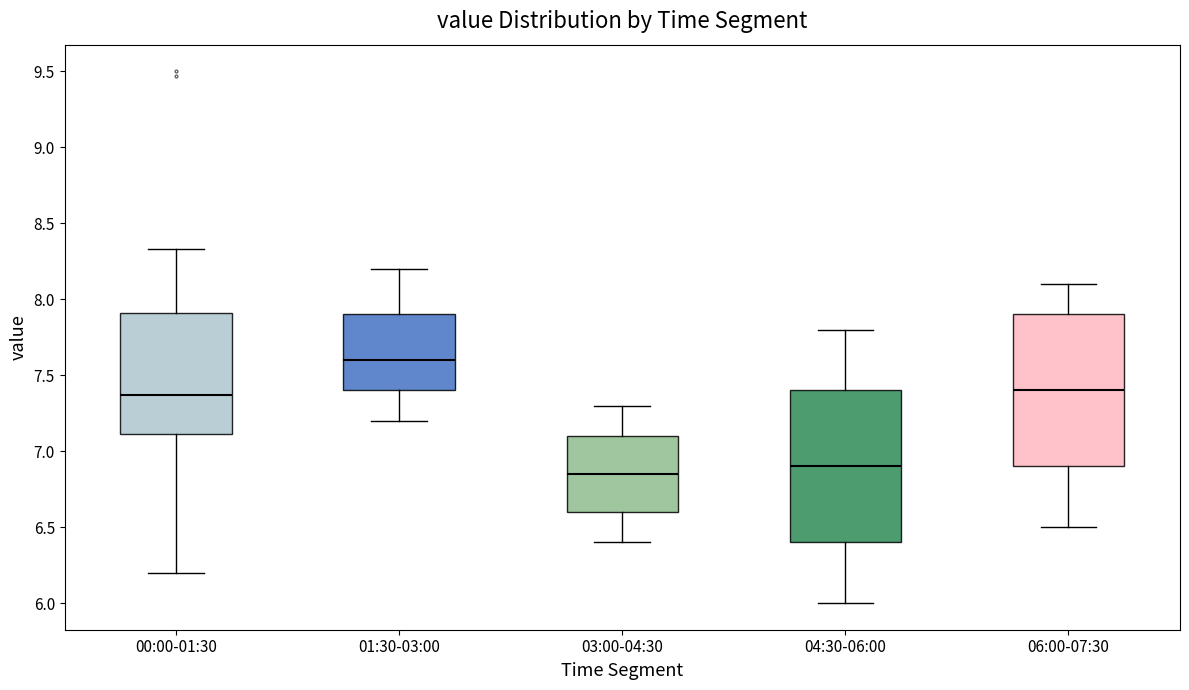

Reading left to right, read every box against the y-axis: the position of its median line, the range the box covers, and the ends of its whiskers. The values are not printed on the chart, so give them approximately, as read against the axis.

00:00-01:30: median 7.35, box 7.10 to 7.90, whiskers 6.20 to 8.35
01:30-03:00: median 7.60, box 7.40 to 7.90, whiskers 7.20 to 8.20
03:00-04:30: median 6.85, box 6.60 to 7.10, whiskers 6.40 to 7.30
04:30-06:00: median 6.90, box 6.40 to 7.40, whiskers 6.00 to 7.80
06:00-07:30: median 7.40, box 6.90 to 7.90, whiskers 6.50 to 8.10